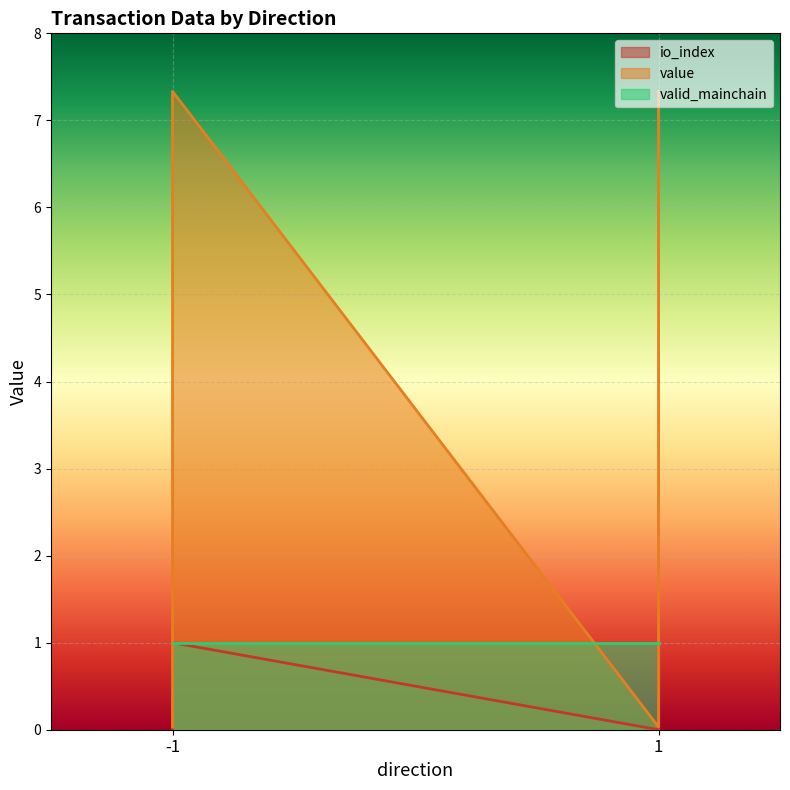

Which series changed the most between -1 and 1?

value